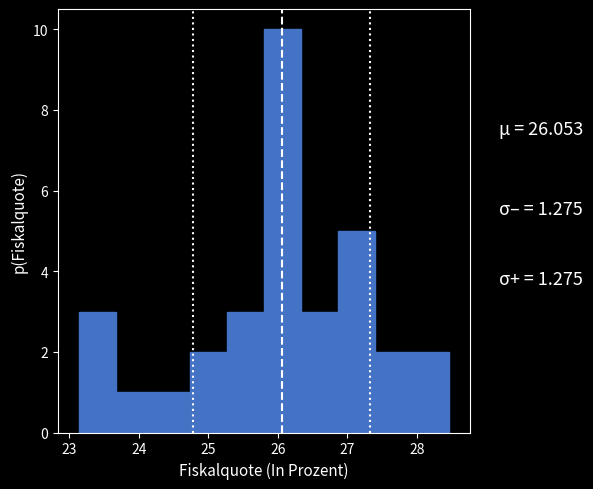

Reading left to right, transcribe this chart: for each bar, give the range it covers on the x-axis and its height. Neither the bar edges nor the heights are printed on the chart, so give them approximately, as read against the axes.

23.1 to 23.7: 3
23.7 to 24.2: 1
24.2 to 24.7: 1
24.7 to 25.3: 2
25.3 to 25.8: 3
25.8 to 26.3: 10
26.3 to 26.9: 3
26.9 to 27.4: 5
27.4 to 27.9: 2
27.9 to 28.5: 2